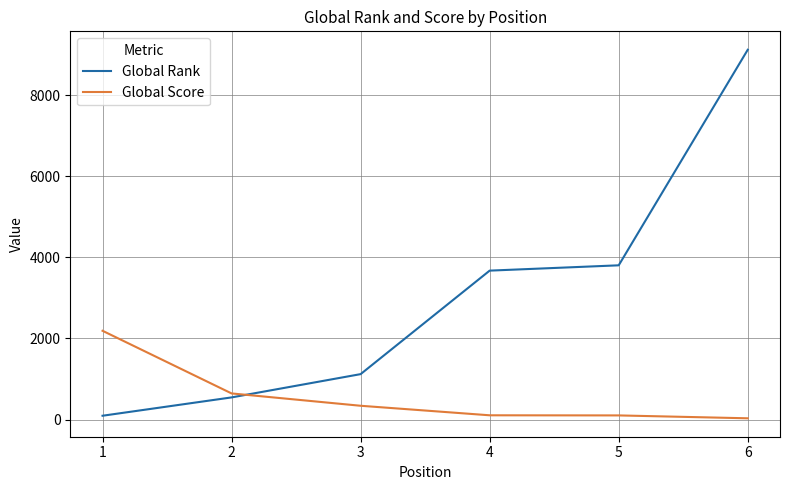

What is the difference between the second highest and minimum values in the Global Rank series?

3709